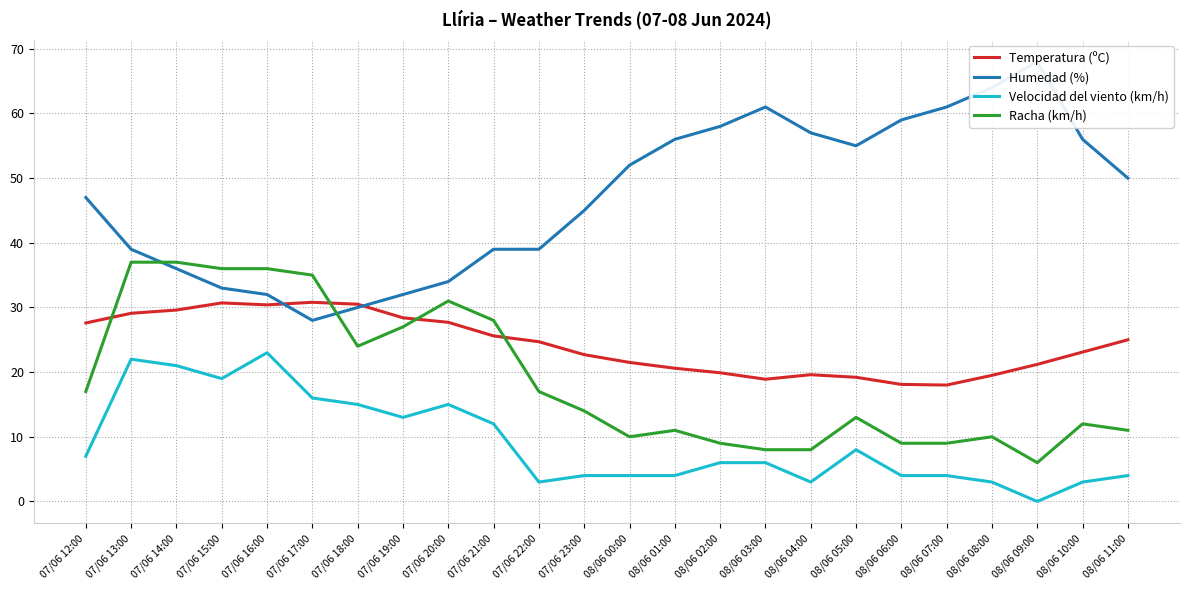

What is the label of the 17th point from the right?

07/06 19:00